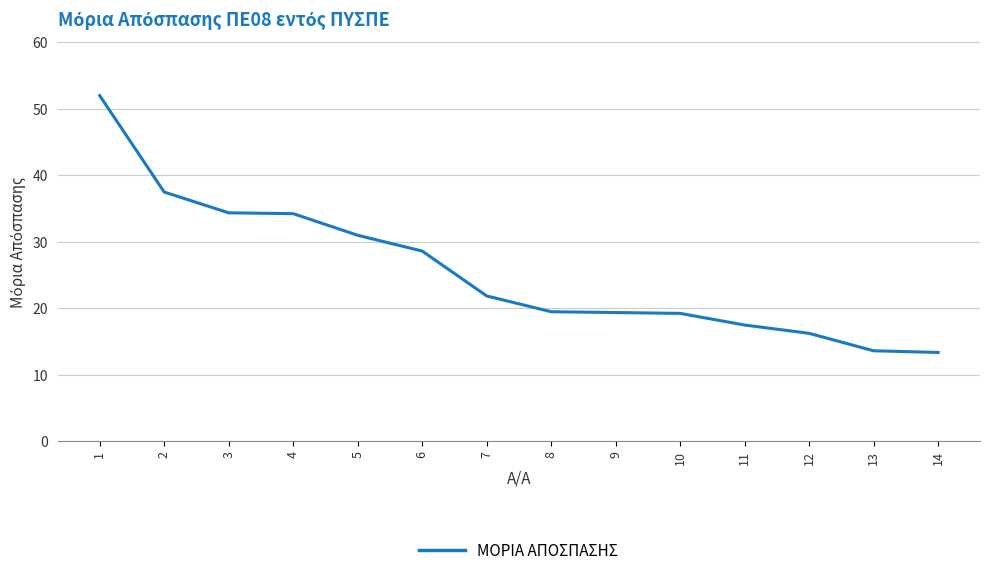

Does the chart display data point markers on the line(s)?

No